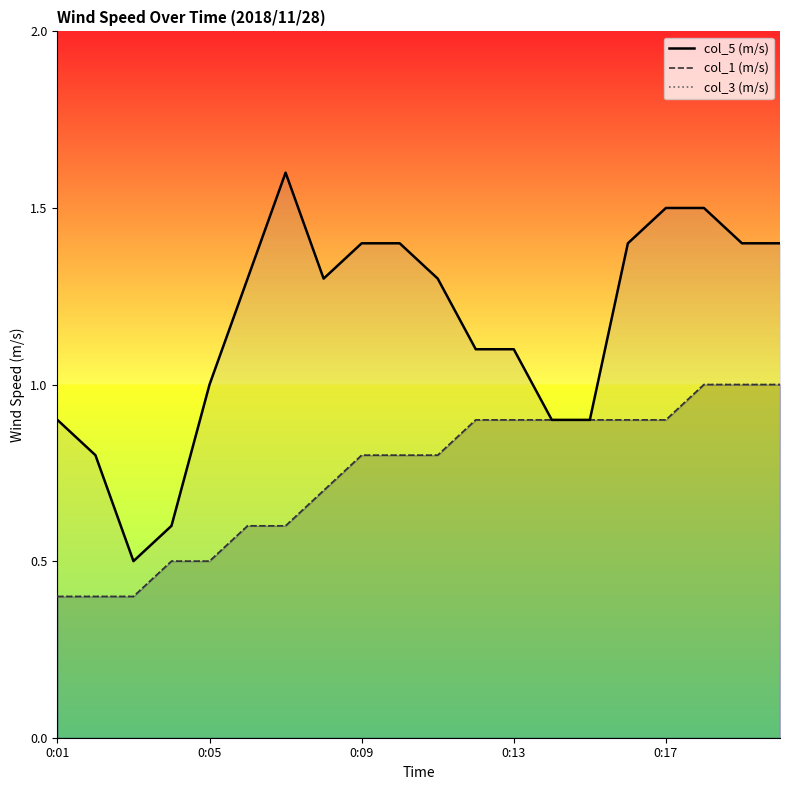

Reading right to left, list all the values displayed in this chart.

col_5 (m/s): 0:20=1.4	0:19=1.4	0:18=1.5	0:17=1.5	0:16=1.4	0:15=0.9	0:14=0.9	0:13=1.1	0:12=1.1	0:11=1.3	0:10=1.4	0:09=1.4	0:08=1.3	0:07=1.6	0:06=1.3	0:05=1.0	0:04=0.6	0:03=0.5	0:02=0.8	0:01=0.9
col_1 (m/s): 0:20=1.0	0:19=1.0	0:18=1.0	0:17=0.9	0:16=0.9	0:15=0.9	0:14=0.9	0:13=0.9	0:12=0.9	0:11=0.8	0:10=0.8	0:09=0.8	0:08=0.7	0:07=0.6	0:06=0.6	0:05=0.5	0:04=0.5	0:03=0.4	0:02=0.4	0:01=0.4
col_3 (m/s): 0:20=1.0	0:19=1.0	0:18=1.0	0:17=0.9	0:16=0.9	0:15=0.9	0:14=0.9	0:13=0.9	0:12=0.9	0:11=0.8	0:10=0.8	0:09=0.8	0:08=0.7	0:07=0.6	0:06=0.6	0:05=0.5	0:04=0.5	0:03=0.4	0:02=0.4	0:01=0.4